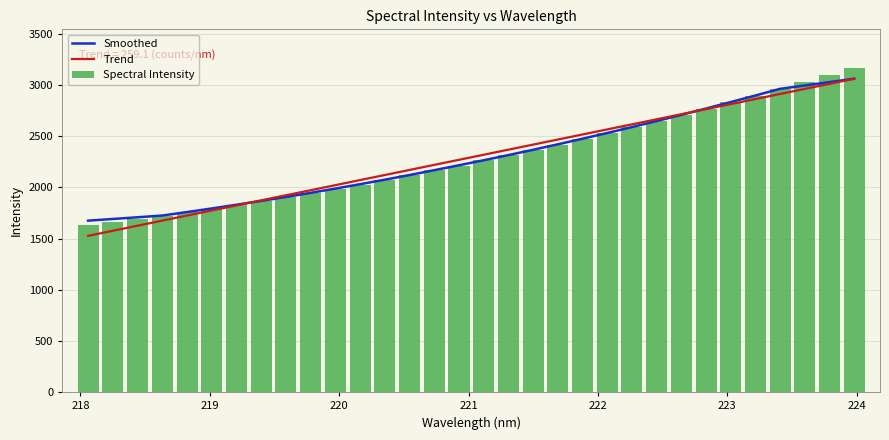

What is the average value of the Spectral Intensity series?

2294.0